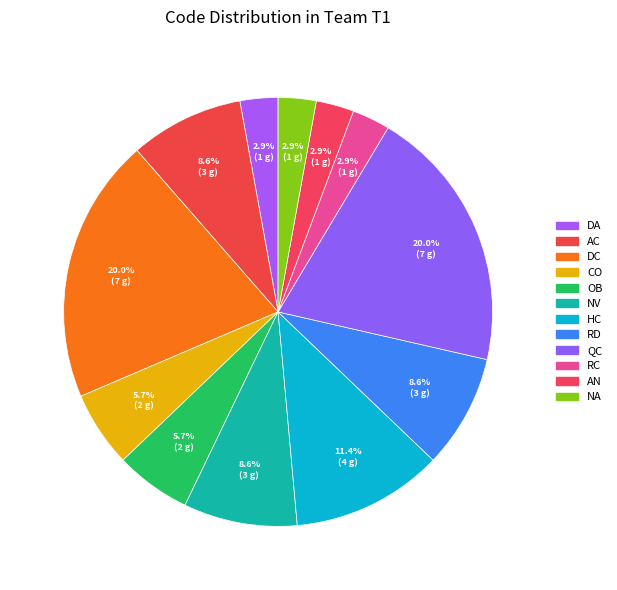

What is the total percentage of OB and AN?

8.6%